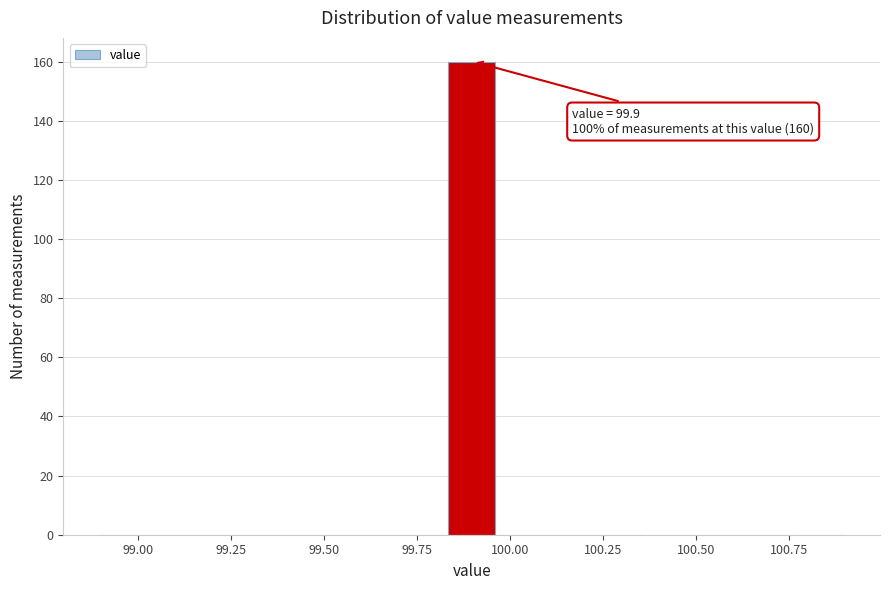

Read against the x-axis, roughly where is the centre of the tallest bar?

99.90